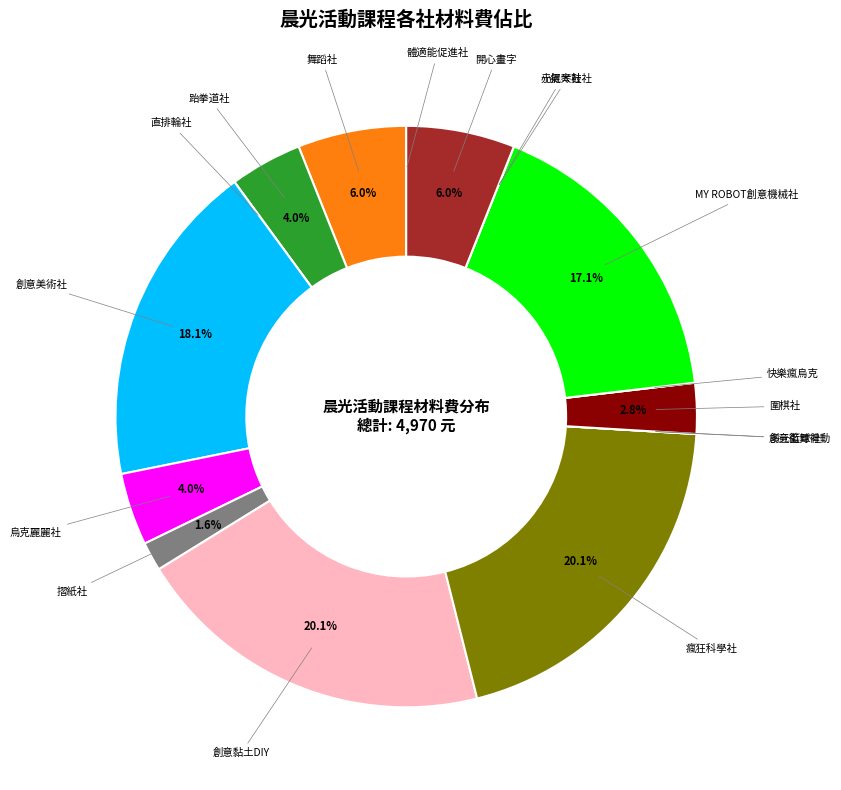

To the nearest percent, what is the average slice percentage?

6%